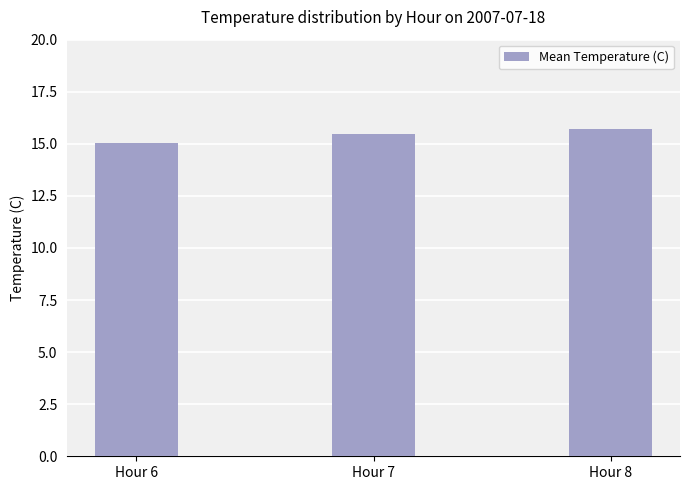

Are the bars horizontal?

No